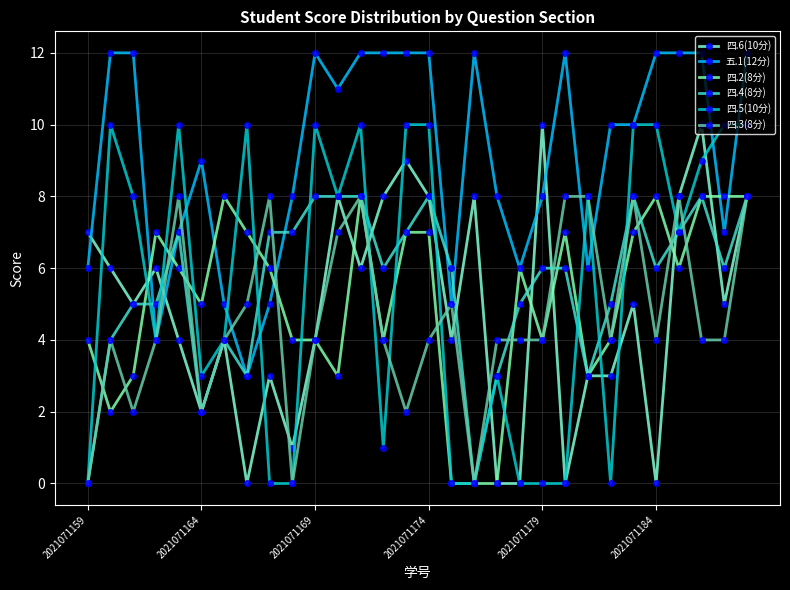

True or false: 四.5(10分) has more than 0 points higher than both neighbors.

True